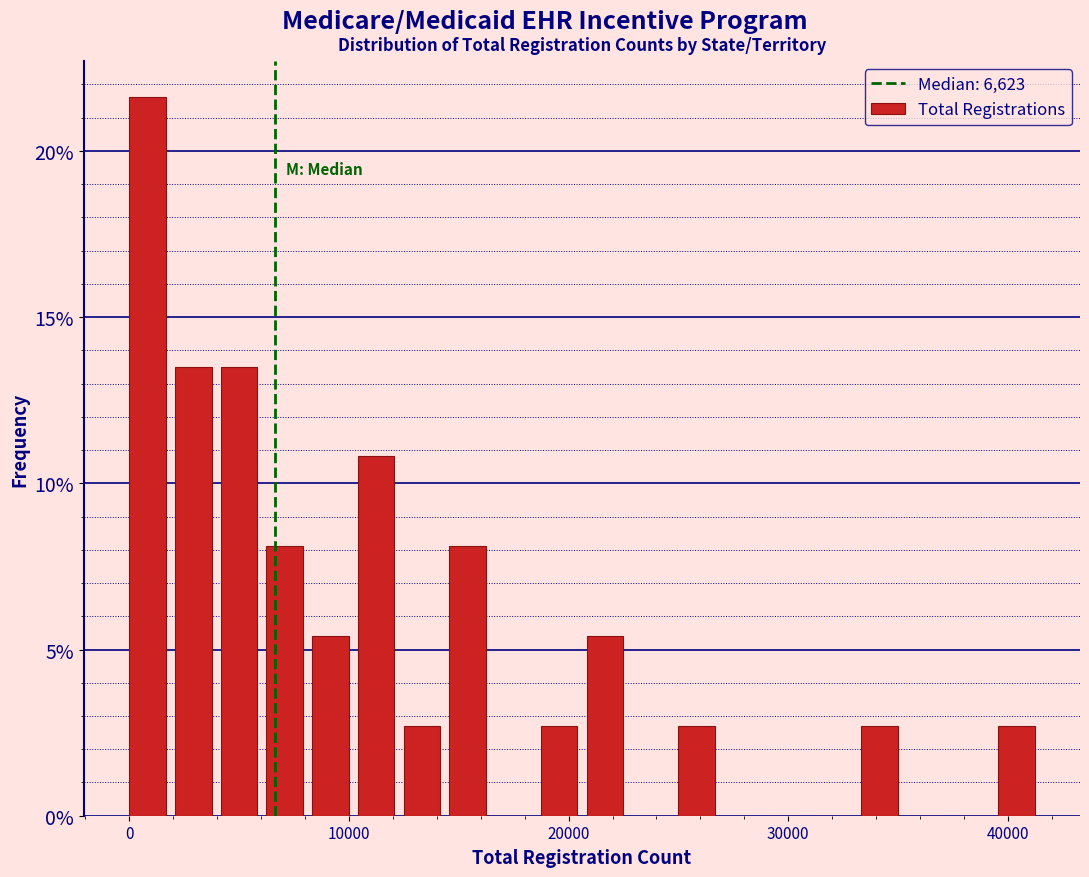

Read against the x-axis, roughly where is the centre of the tallest bar?

1000